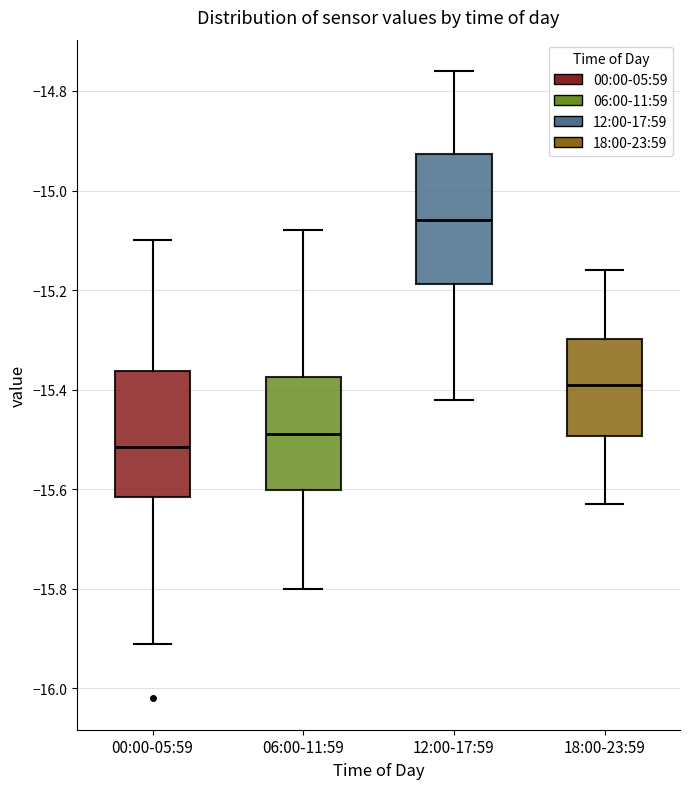

Where does the median line of the box for 06:00-11:59 sit on the y-axis? The values are not printed on the chart, so give them approximately, as read against the axis.

-15.48